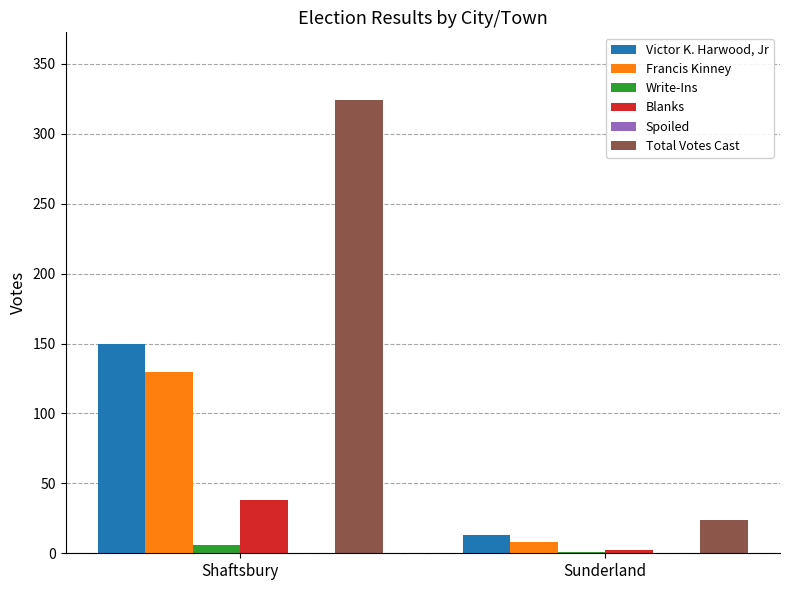

What is the sum of the Blanks values at Shaftsbury and Sunderland?

40